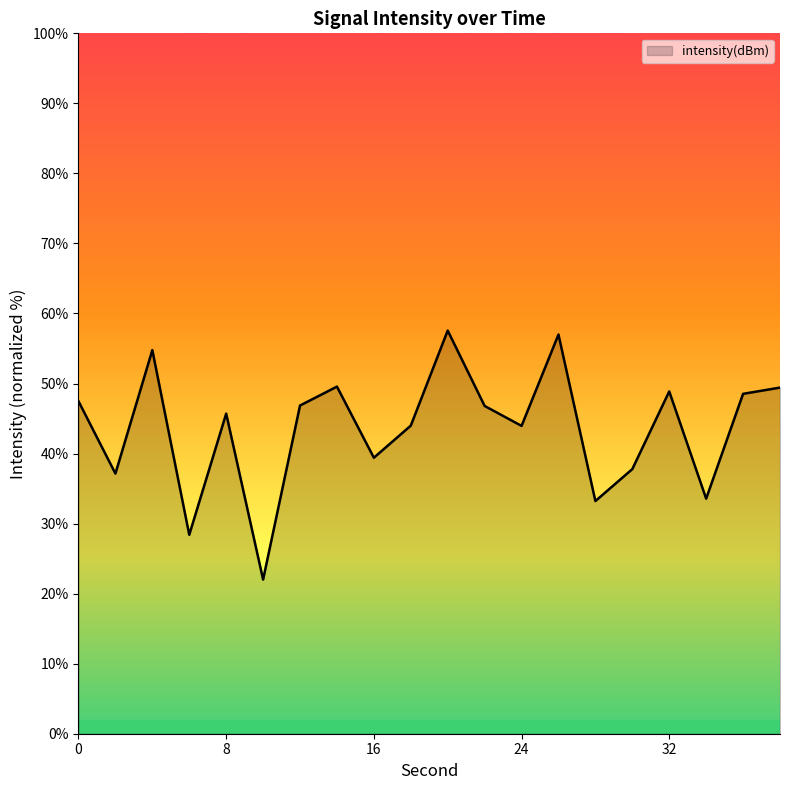

What is the maximum value shown in the chart?

57.6